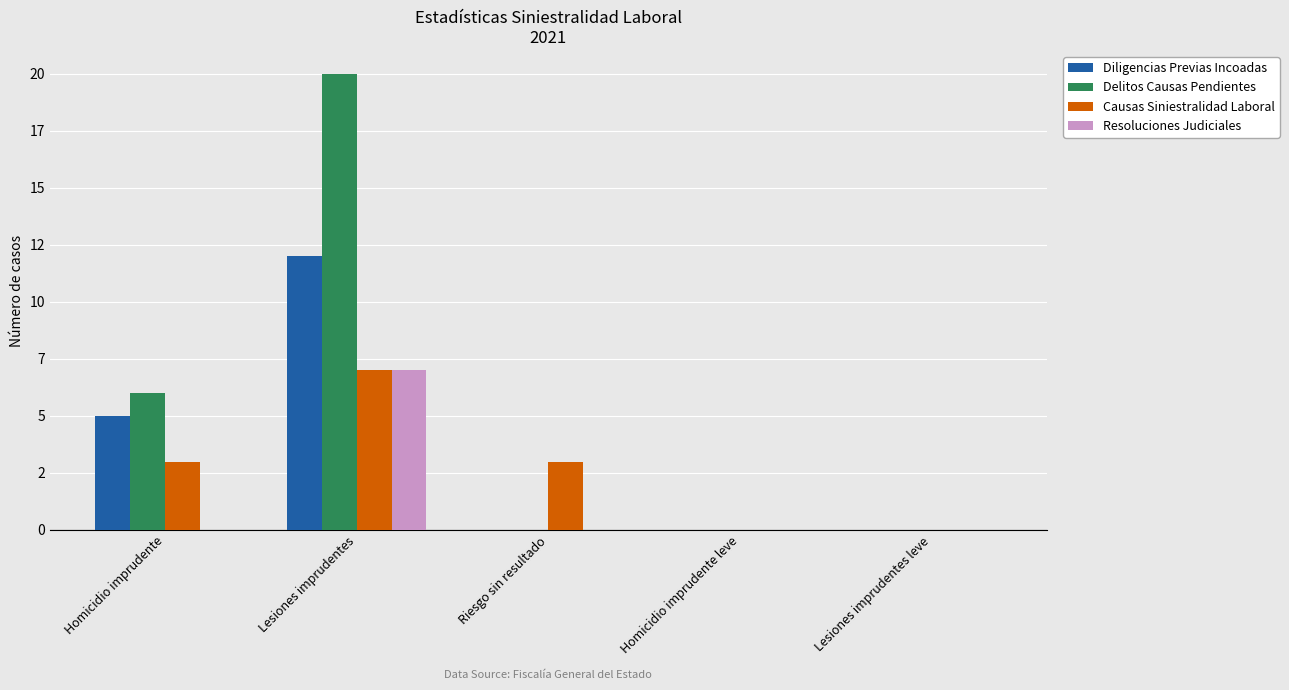

The Causas Siniestralidad Laboral series shows -4 at Homicidio imprudente leve. True or false?

False